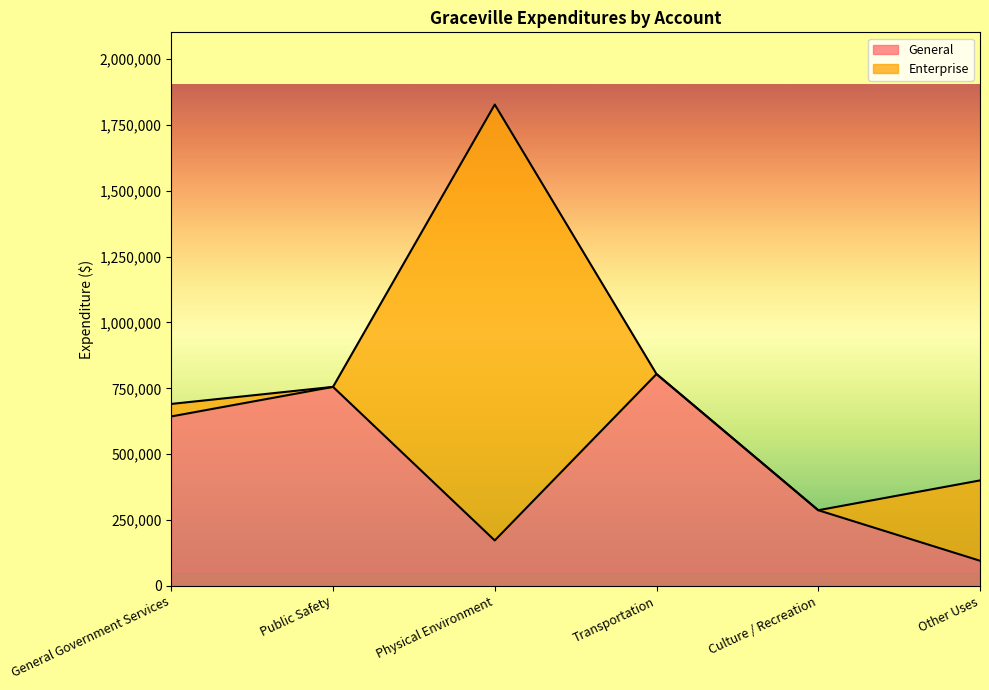

At which label does the data first exceed 643287?

Public Safety